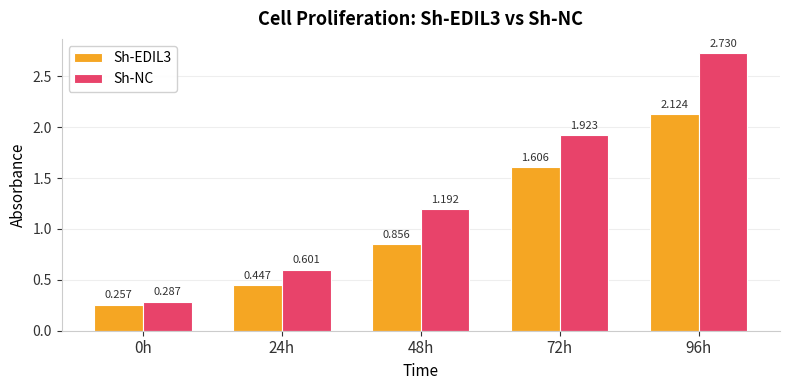

Which series changed the most between 24h and 48h?

Sh-NC